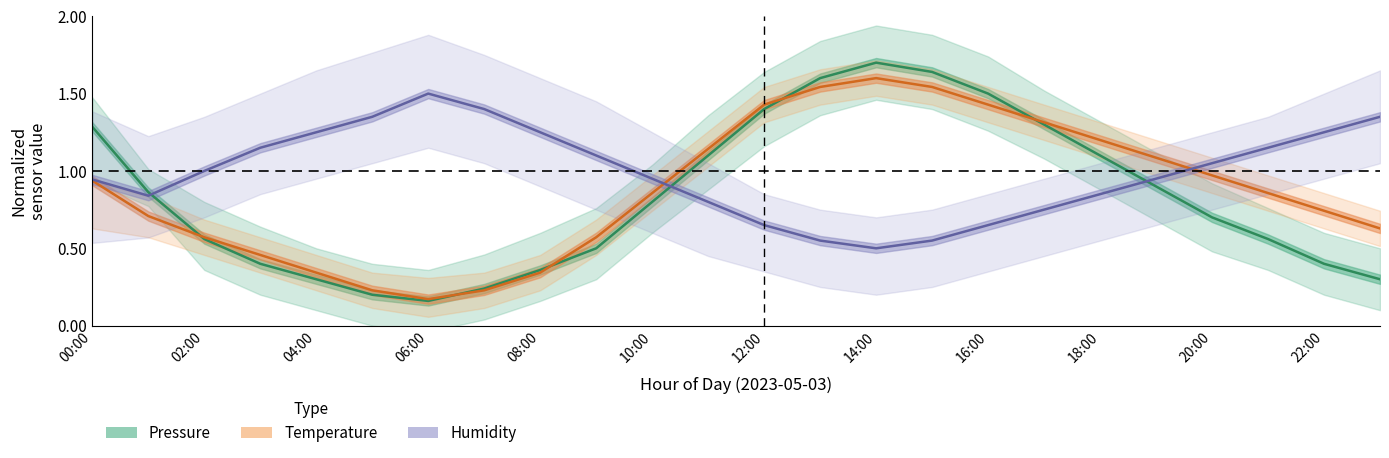

The value of Humidity at 12:00 is 0.6. True or false?

True